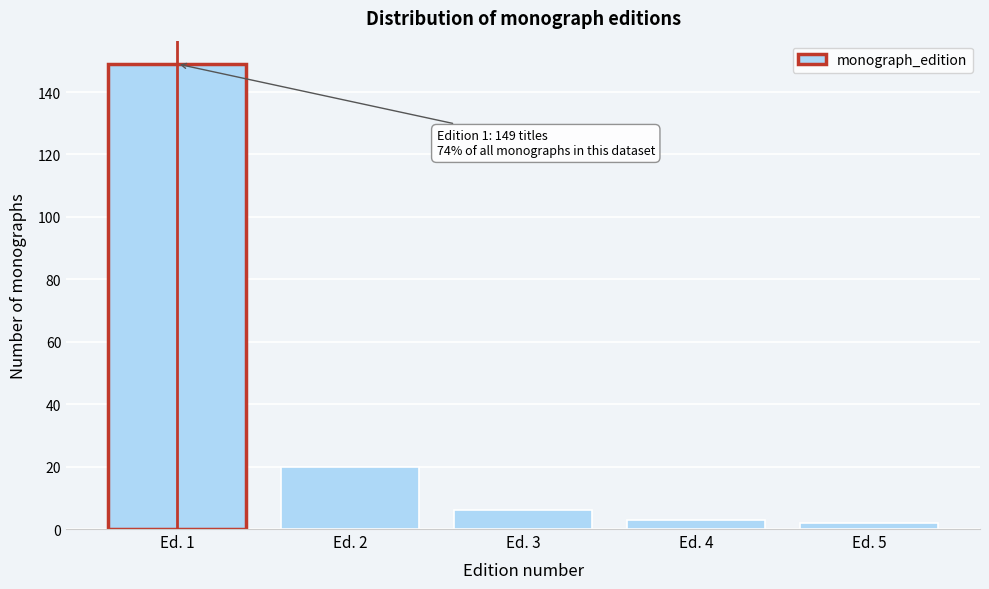

Reading left to right, list all the values displayed in this chart.

149	20	6	3	2